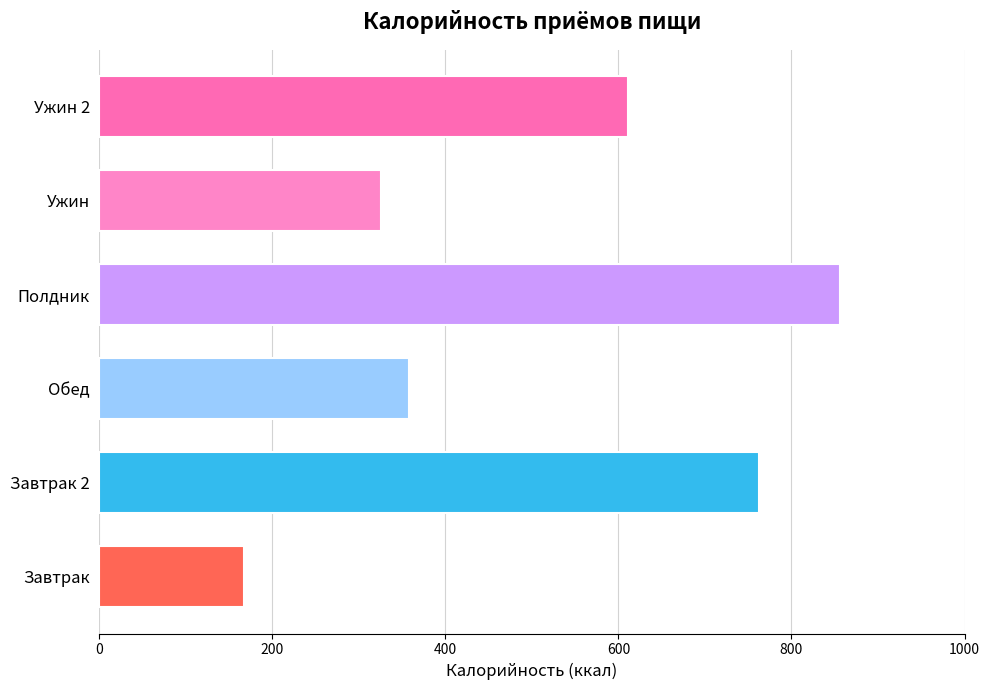

The chart shows a value of 534 at Обед. True or false?

False